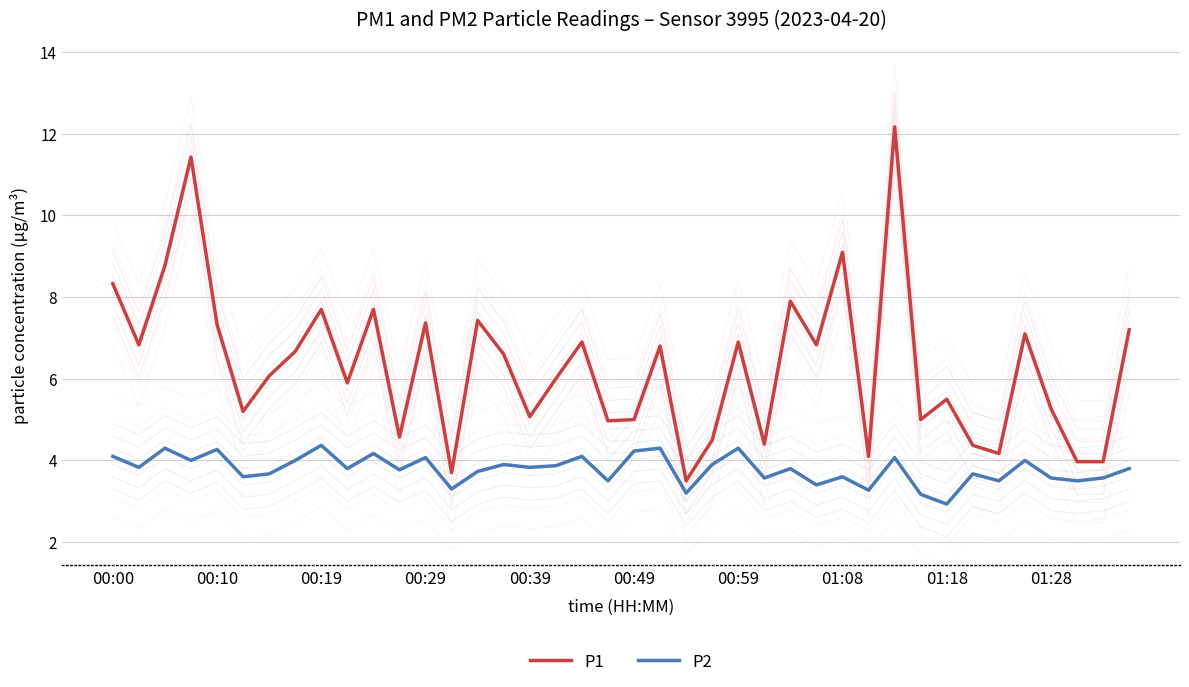

True or false: P2 has a value of 2.5 at 17.

False